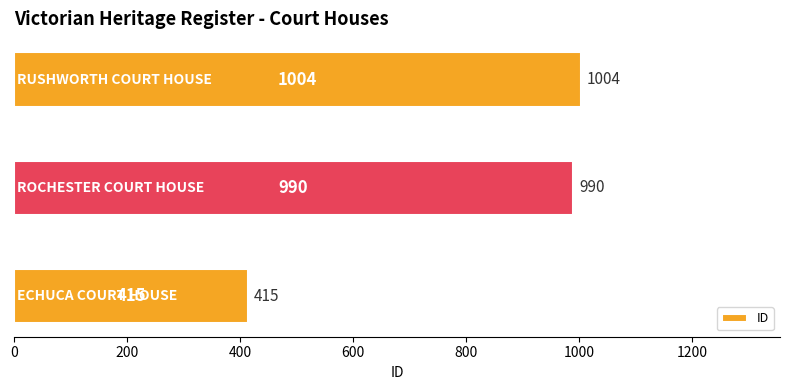

What is the maximum value shown in the chart?

1004